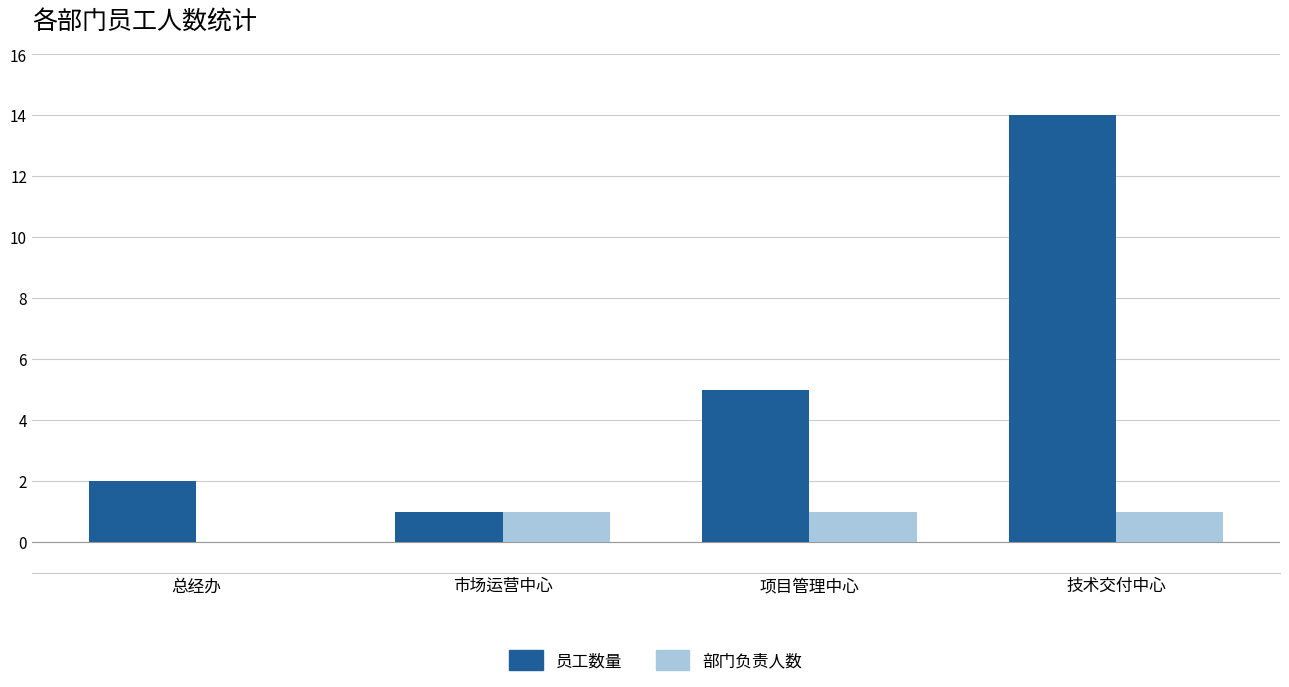

Which series changed the most between 项目管理中心 and 技术交付中心?

员工数量